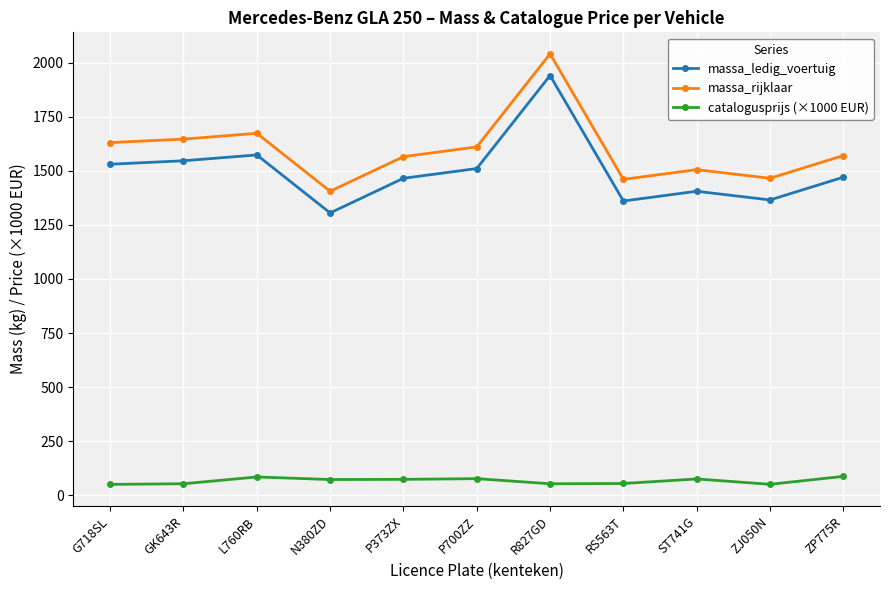

At how many categories does at least one series exceed 608?

11